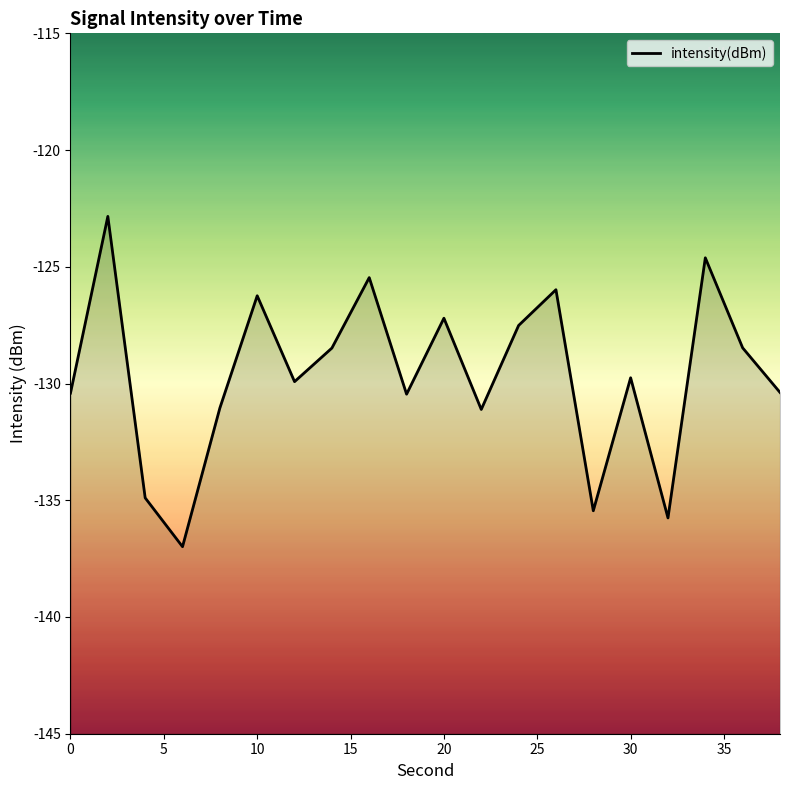

What is the maximum value shown in the chart?

-122.8